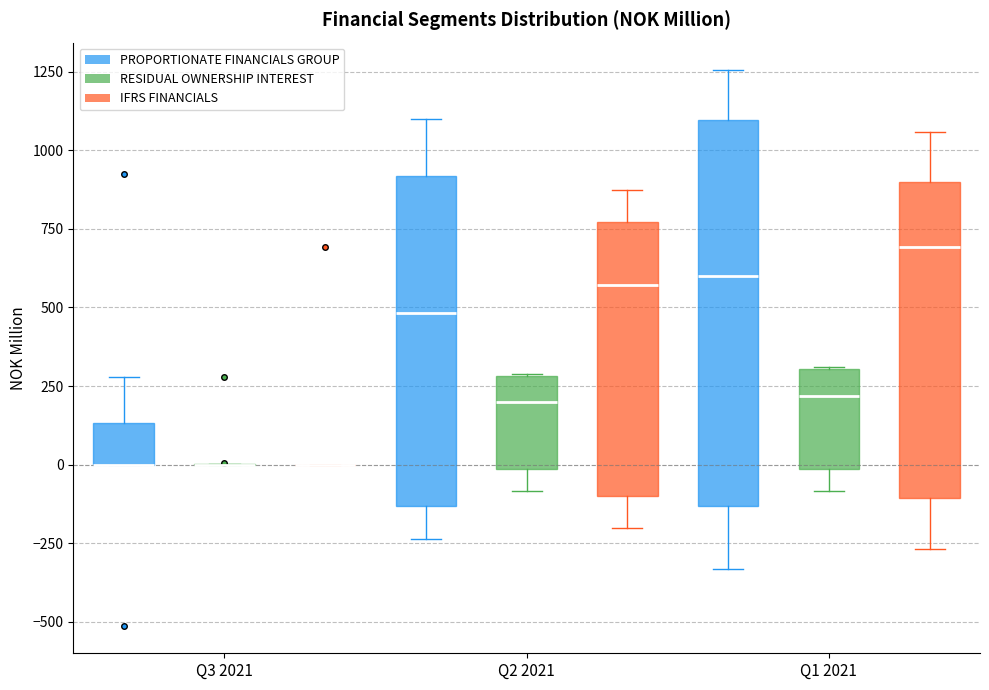

Reading left to right, transcribe this box plot: for each box, give where its median line is, the range the box spans, and where its two whiskers end, as read against the y-axis. The values are not printed on the chart, so give them approximately, as read against the axis.

Q3 2021 (PROPORTIONATE FINANCIALS GROUP): median 0 (drawn on the box's lower edge), box 0 to 150, whiskers 0 to 300
Q3 2021 (RESIDUAL OWNERSHIP INTEREST): box collapsed to a line at 0, whiskers 0 to 0
Q3 2021 (IFRS FINANCIALS): box collapsed to a line at 0, whiskers 0 to 0
Q2 2021 (PROPORTIONATE FINANCIALS GROUP): median 500, box -150 to 900, whiskers -250 to 1100
Q2 2021 (RESIDUAL OWNERSHIP INTEREST): median 200, box 0 to 300, whiskers -100 to 300
Q2 2021 (IFRS FINANCIALS): median 550, box -100 to 750, whiskers -200 to 850
Q1 2021 (PROPORTIONATE FINANCIALS GROUP): median 600, box -150 to 1100, whiskers -350 to 1250
Q1 2021 (RESIDUAL OWNERSHIP INTEREST): median 200, box 0 to 300, whiskers -100 to 300
Q1 2021 (IFRS FINANCIALS): median 700, box -100 to 900, whiskers -250 to 1050